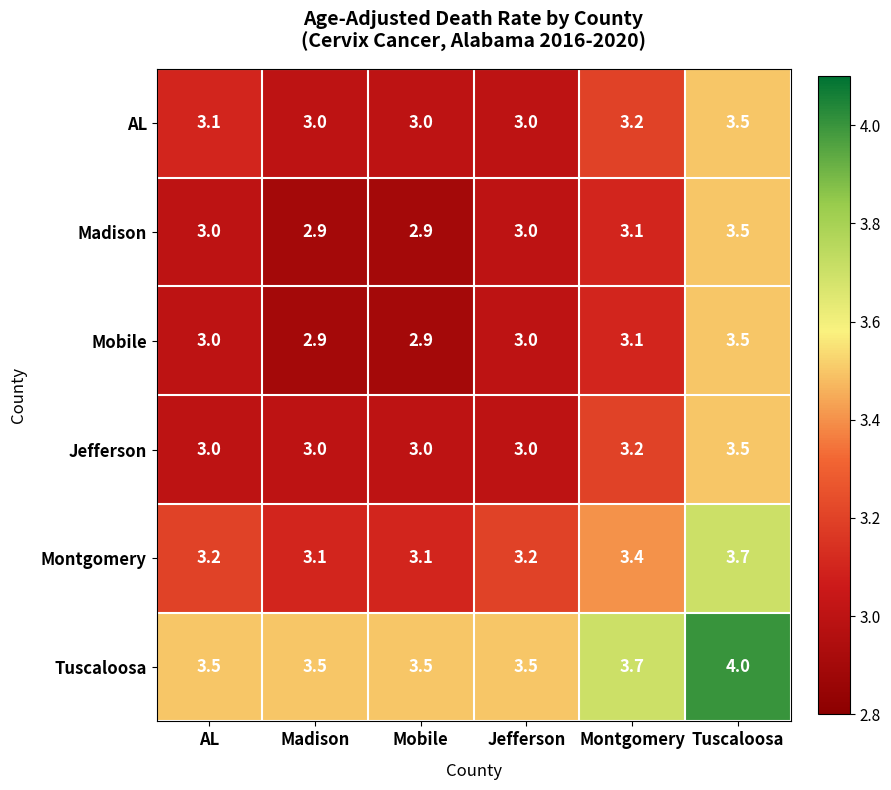

What is the greatest value displayed?

4.0